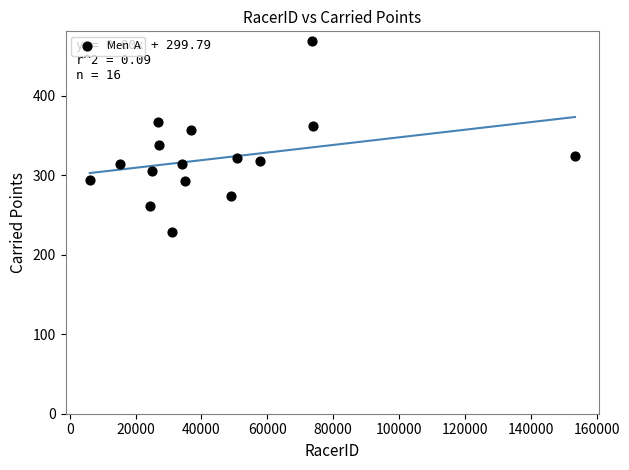

What is the range of X values (max minus min)?

147349.0